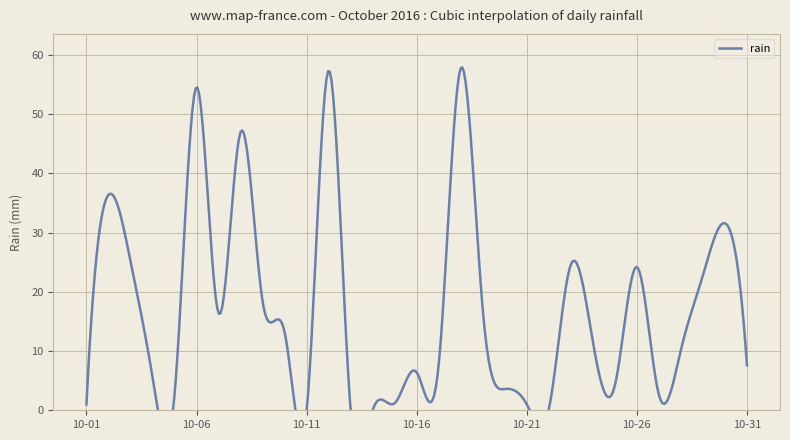

Between 2016-10-23 and 2016-10-28, which is larger?

2016-10-23